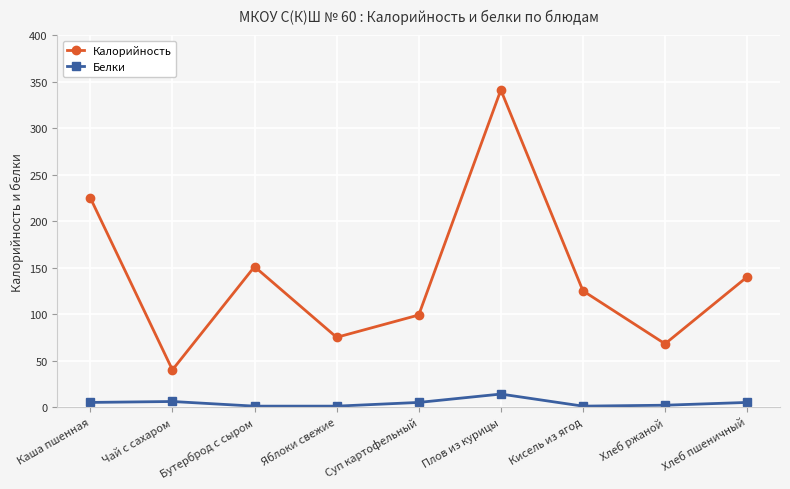

What is the difference between the highest and lowest values at Яблоки свежие?

74